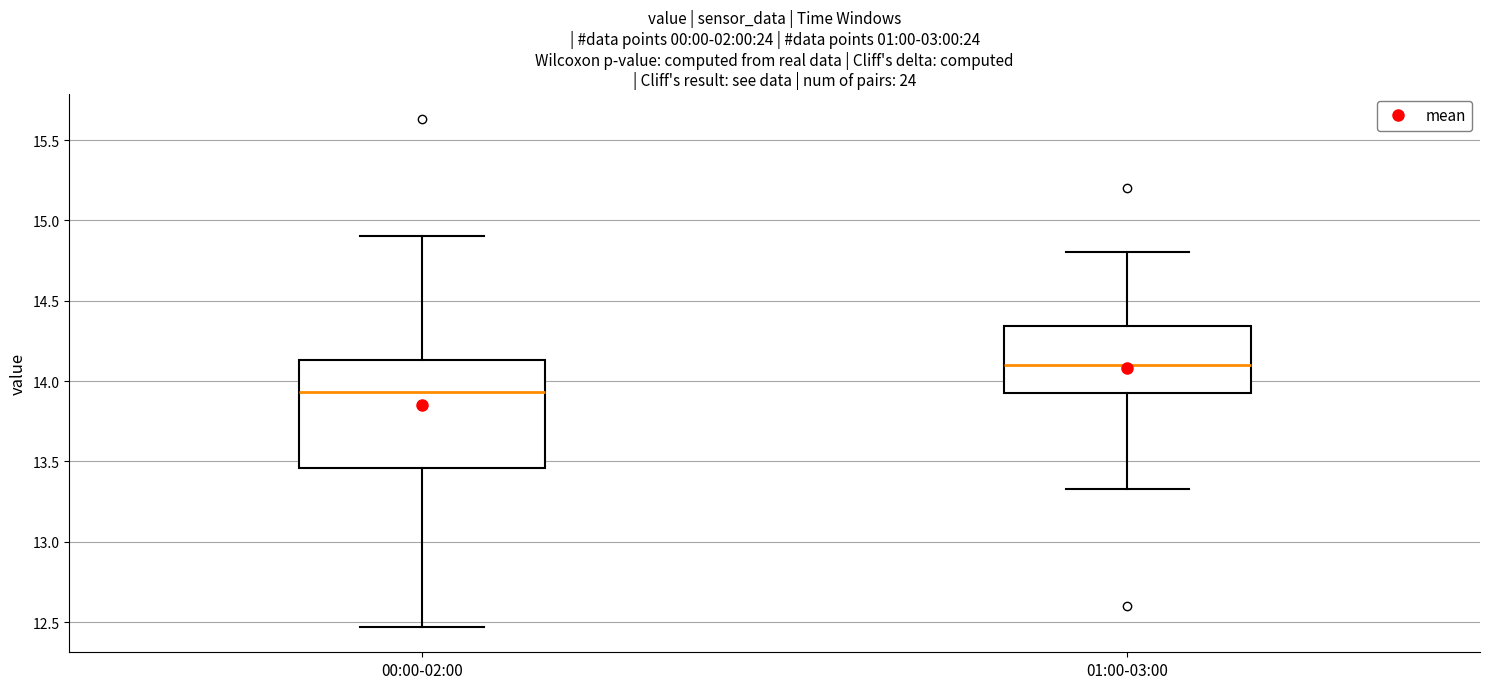

Where does the median line of the box for 00:00-02:00 sit on the y-axis? The values are not printed on the chart, so give them approximately, as read against the axis.

13.95